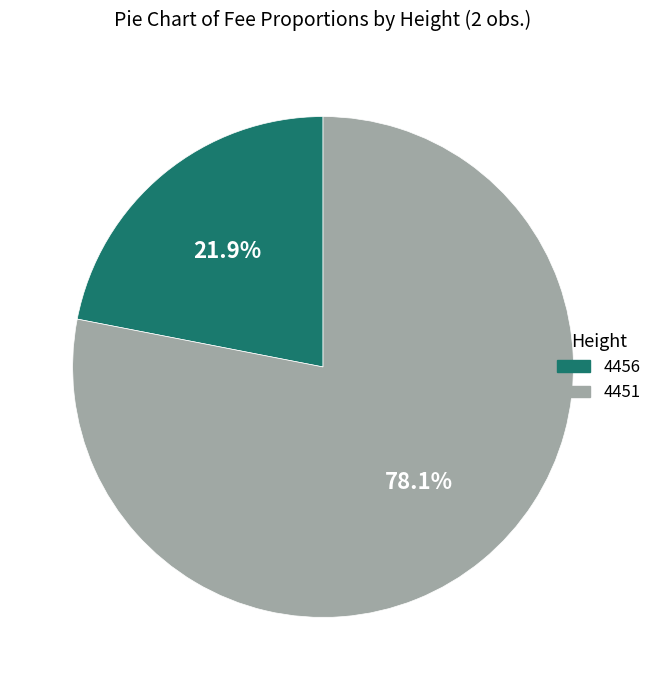

Which category accounts for the majority?

4451